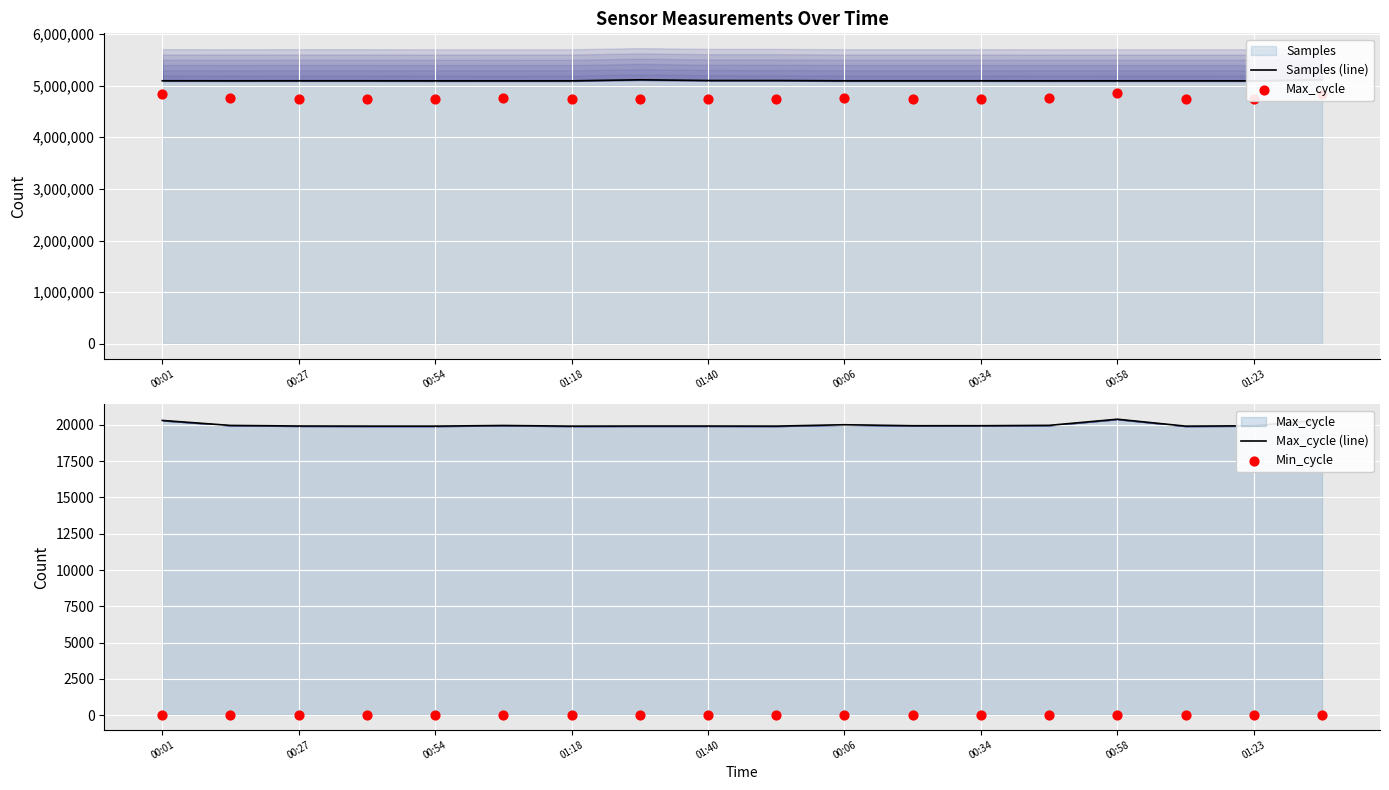

Which series has the widest spread of Y values?

Max_cycle